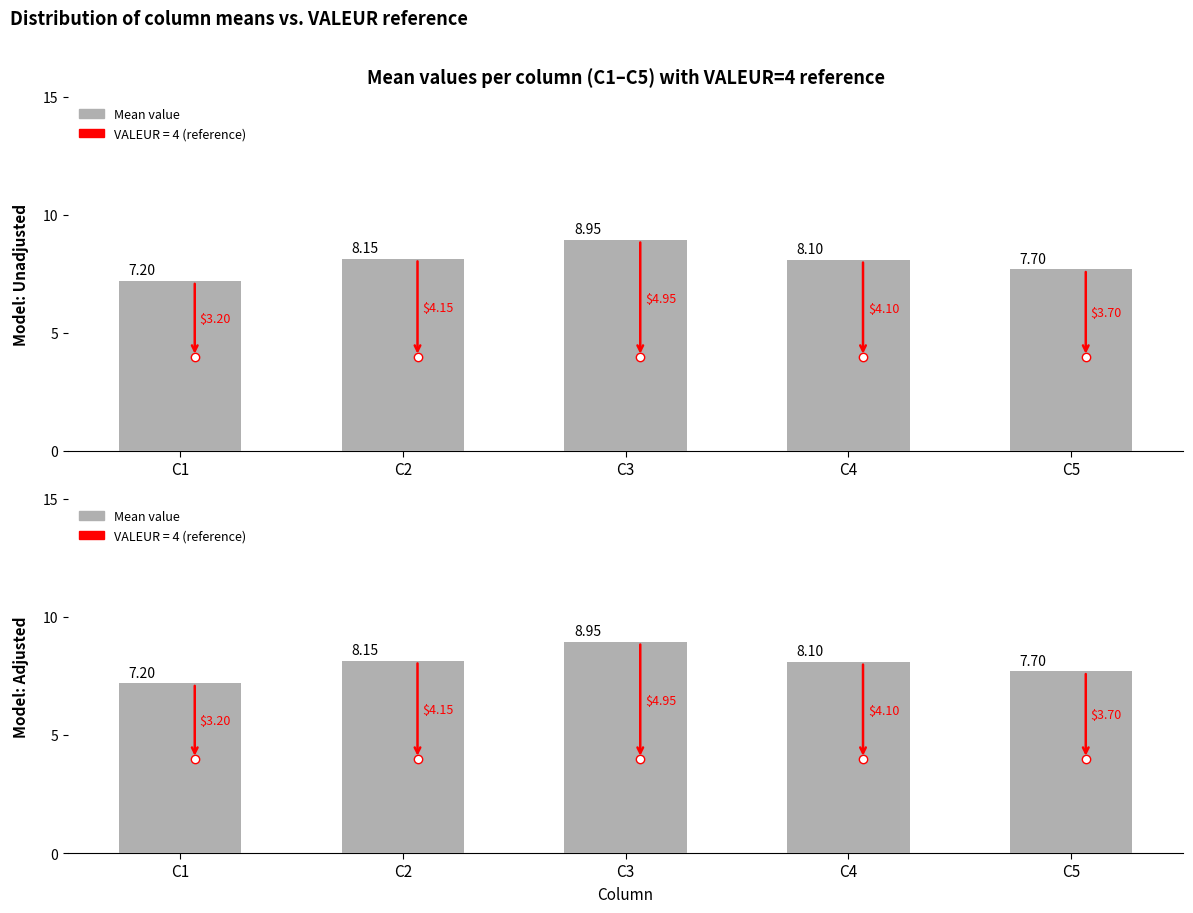

True or false: the data shows 14.6 at C3.

False